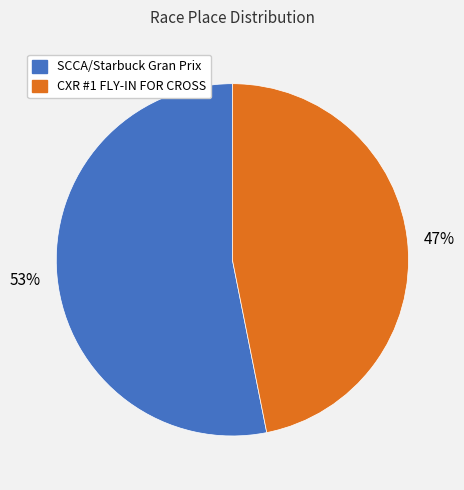

Between SCCA/Starbuck Gran Prix and CXR #1 FLY-IN FOR CROSS, which is larger?

SCCA/Starbuck Gran Prix